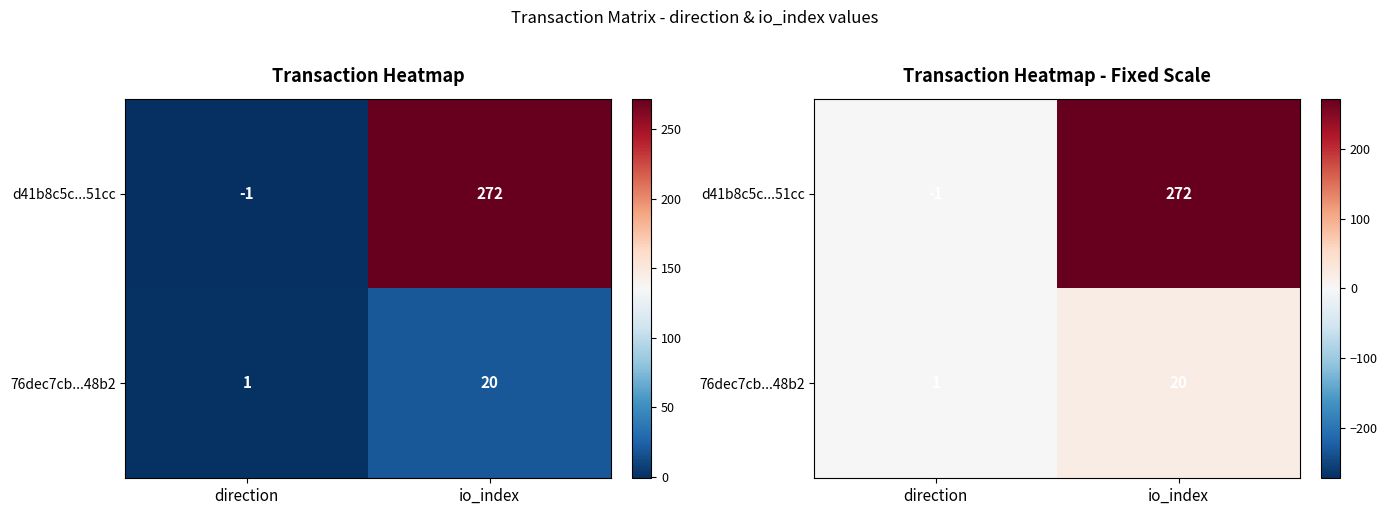

What is the highest value of the 76dec7cb...48b2 series?

20